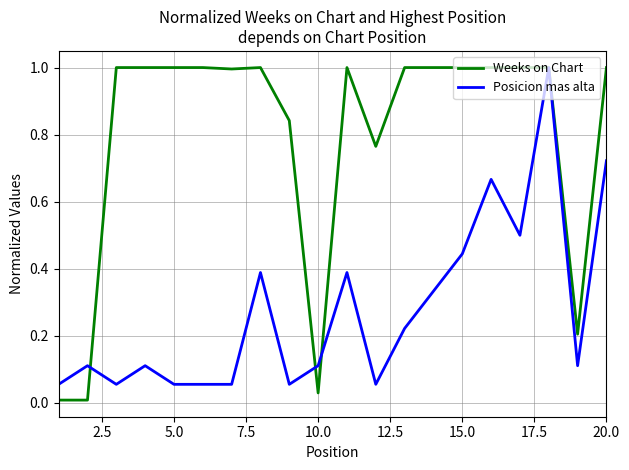

Which series has the largest total across all categories?

Weeks on Chart